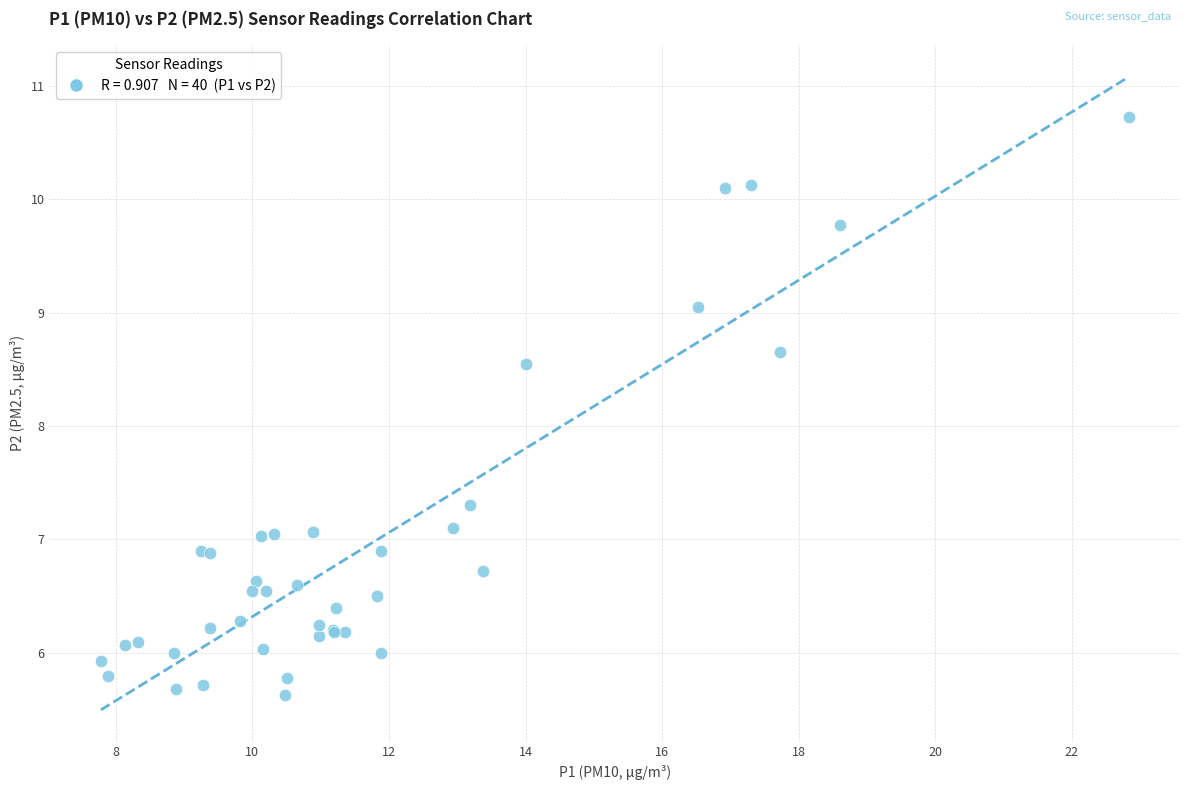

What Y value in the scatter plot is closest to 8?

8.6